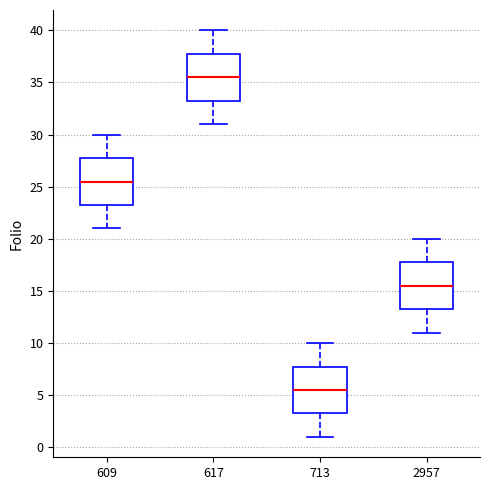

Where does the lower whisker of the box at x = 617 end on the y-axis? The values are not printed on the chart, so give them approximately, as read against the axis.

31.0